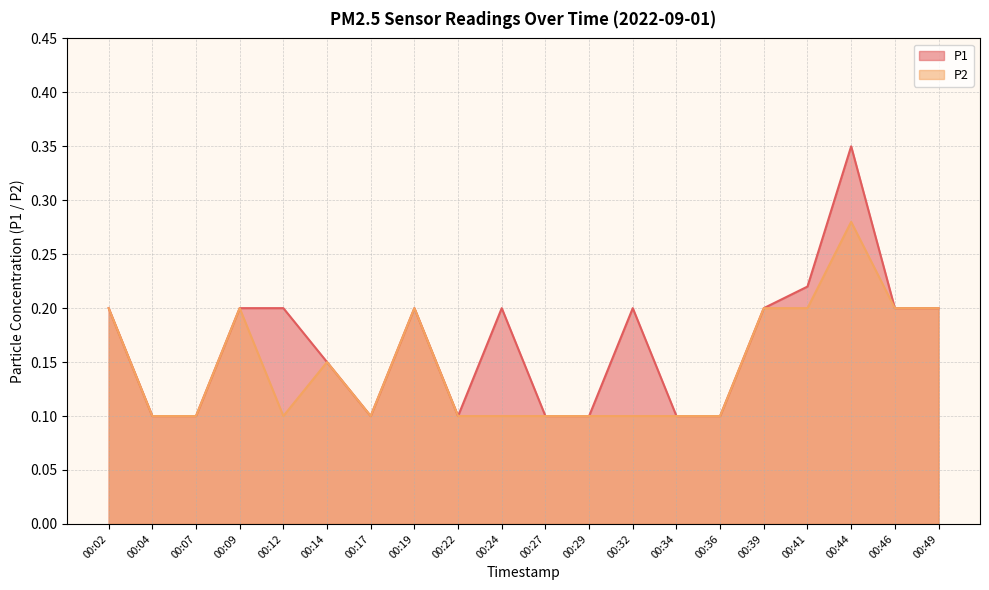

Does the chart have visible grid lines?

Yes